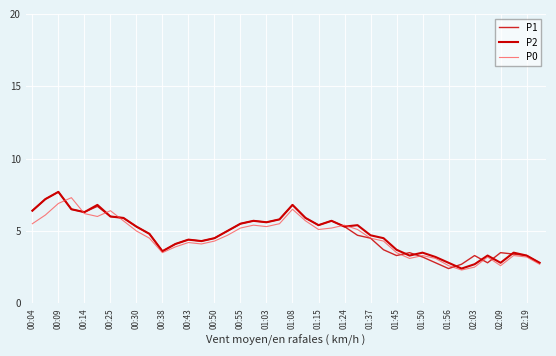

Which series has the largest range (max minus min)?

P1